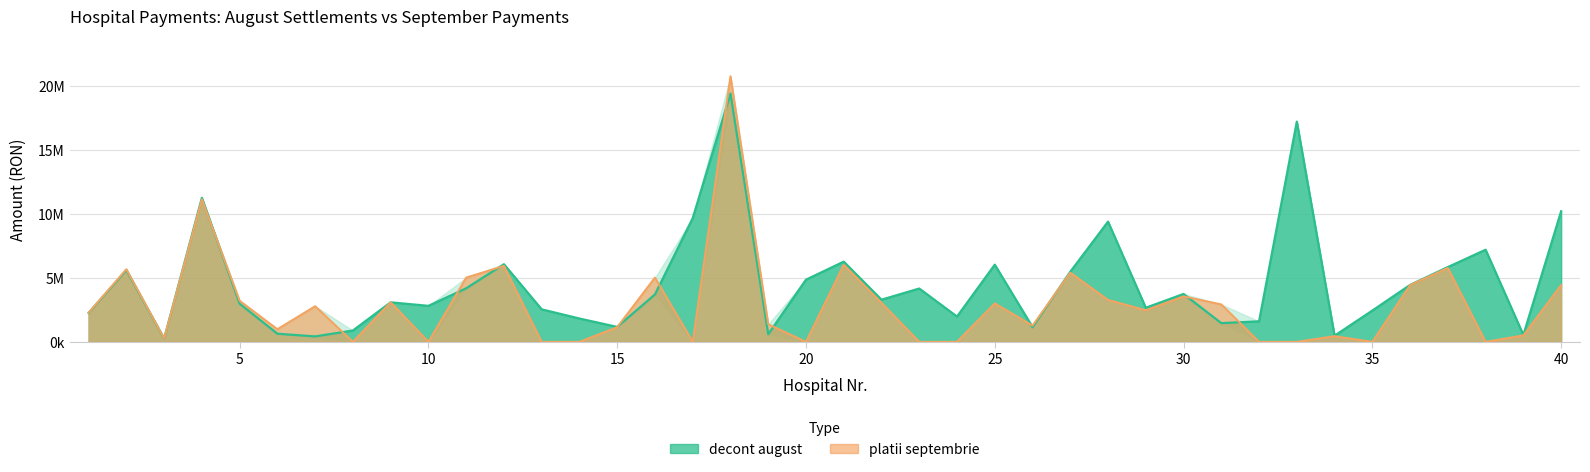

Where do decont august and platii septembrie first cross each other?

3 and 4